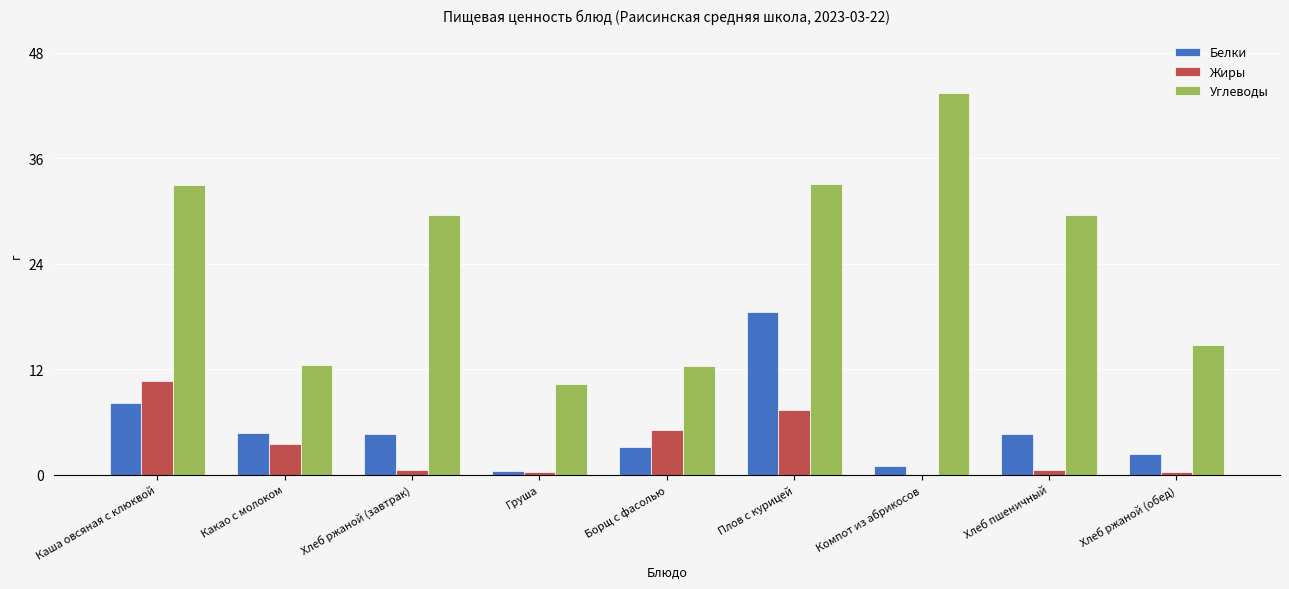

How many groups of bars are there?

9